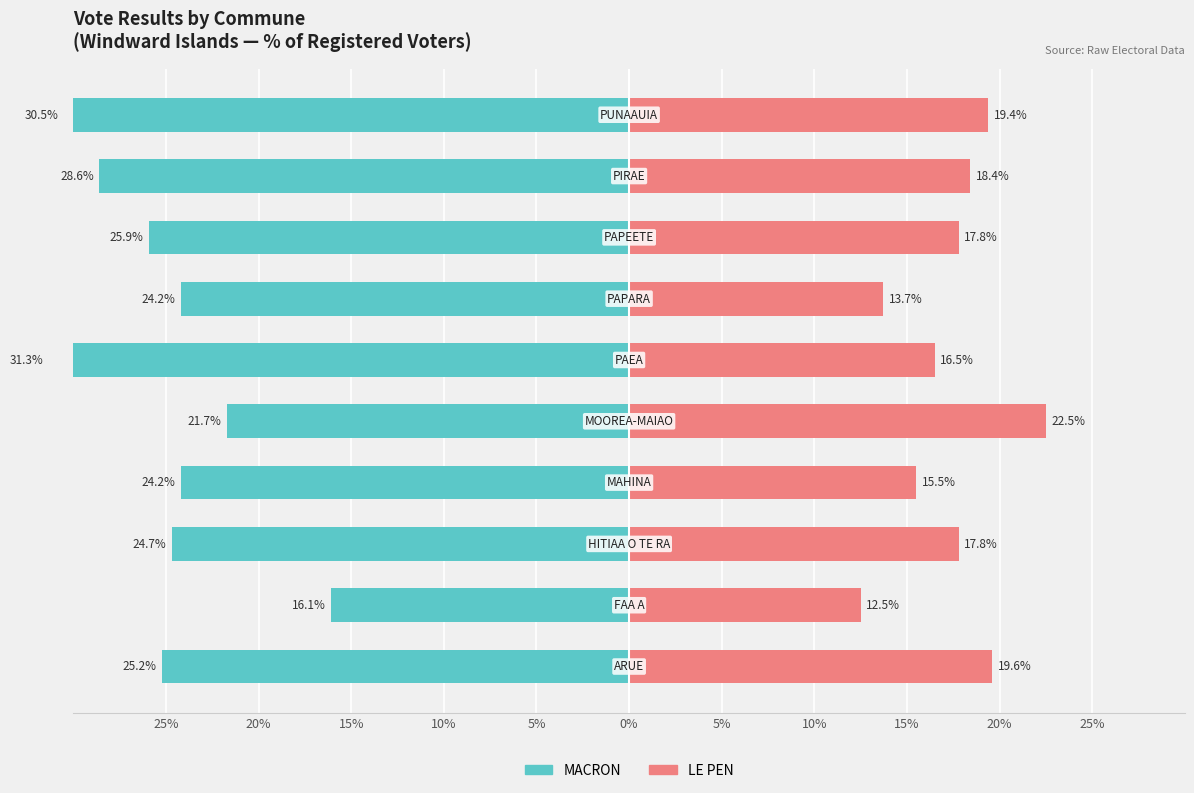

How many categories are shown in the chart?

10